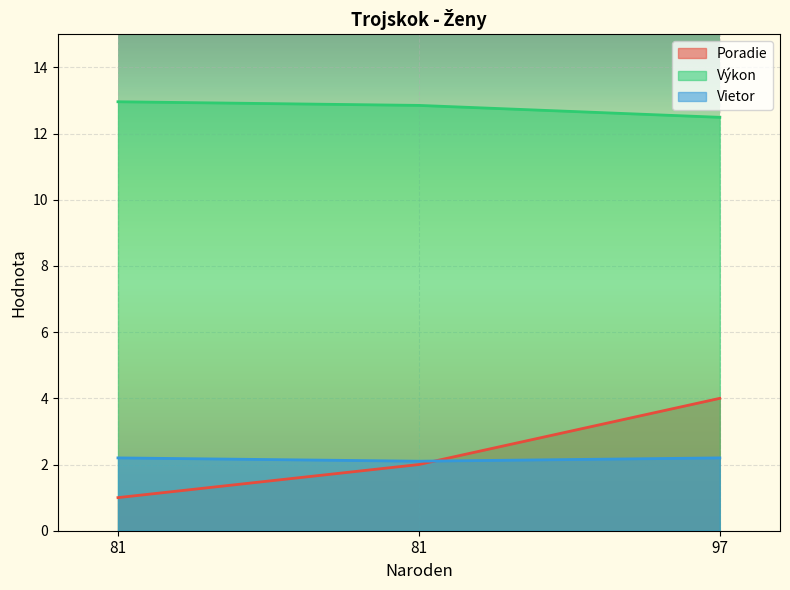

Which label corresponds to the smallest value in the chart?

81